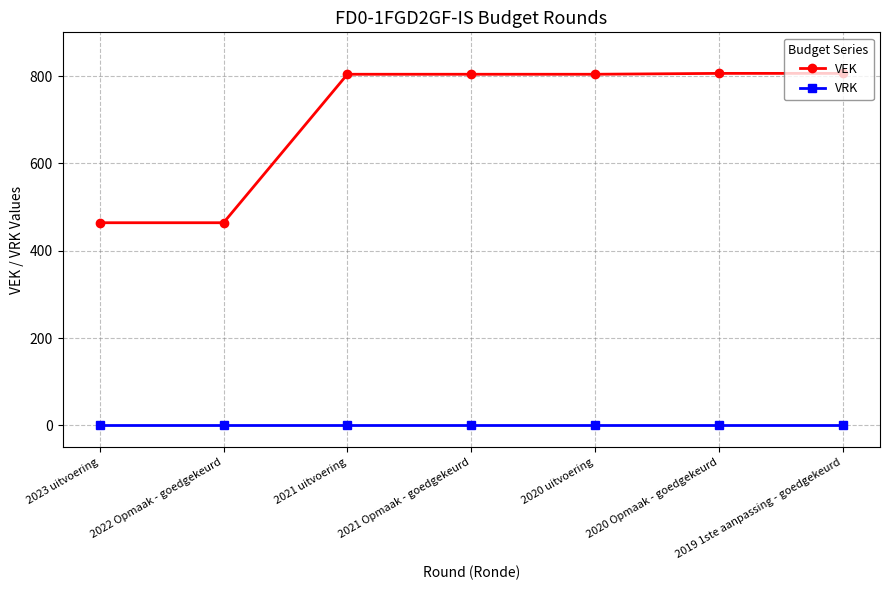

What is the label of the 3rd point from the left?

2021 uitvoering